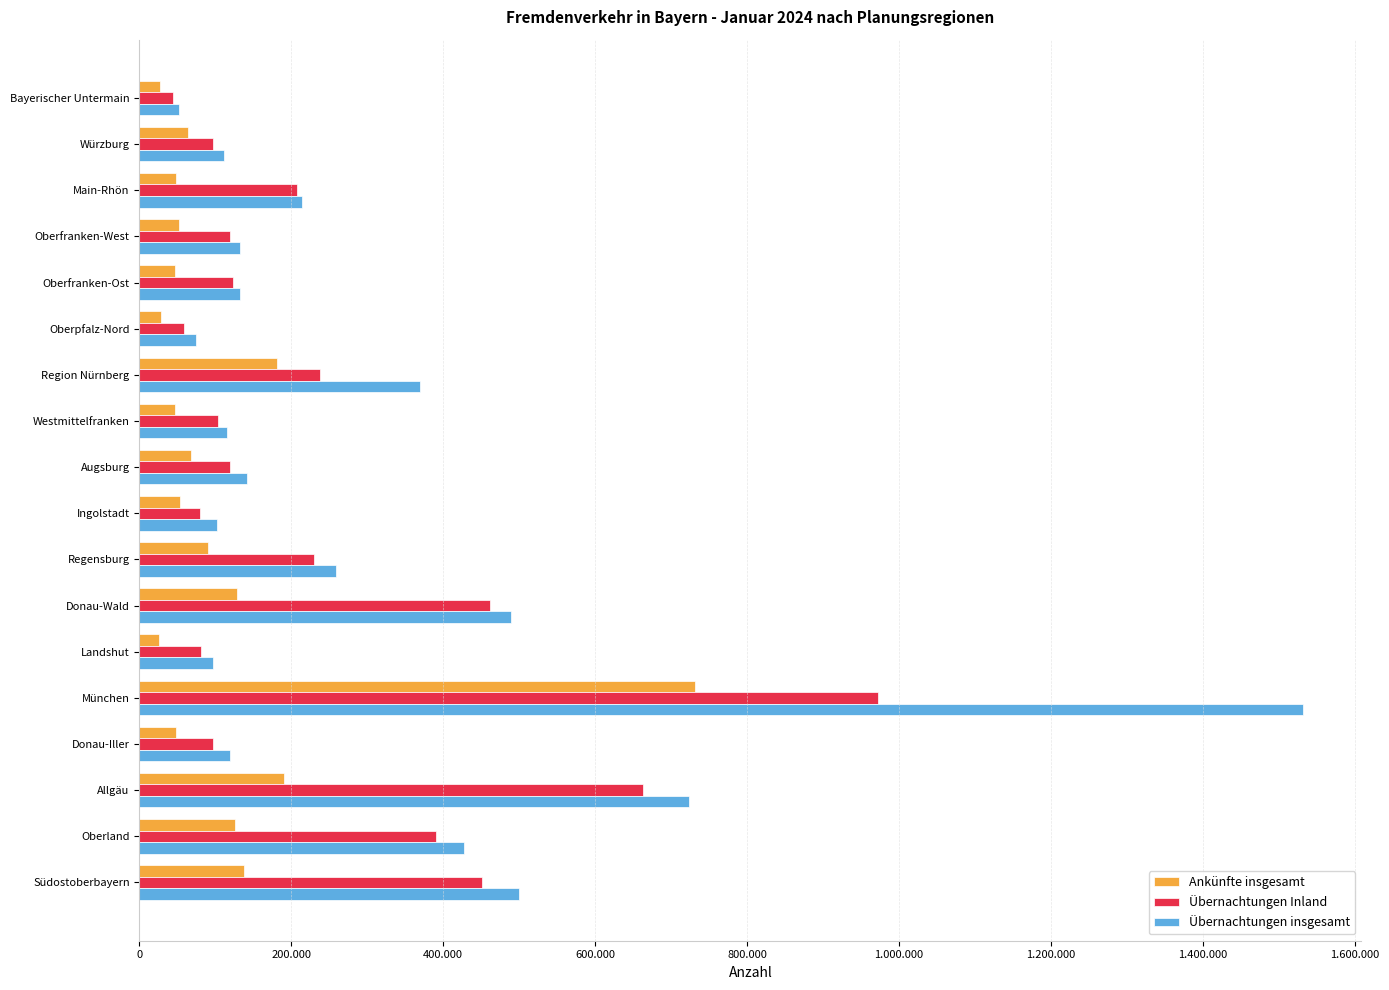

What are all the series names shown in the legend?

Ankünfte insgesamt, Übernachtungen Inland, Übernachtungen insgesamt